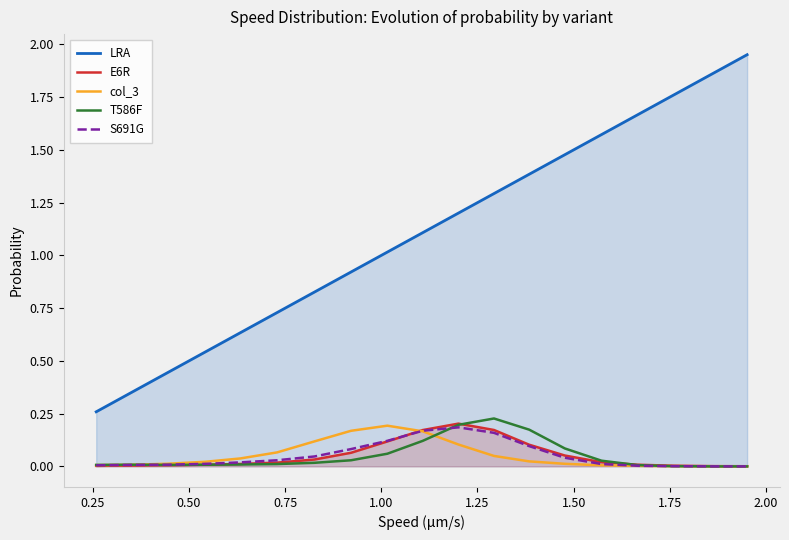

True or false: T586F and LRA cross at least once.

False